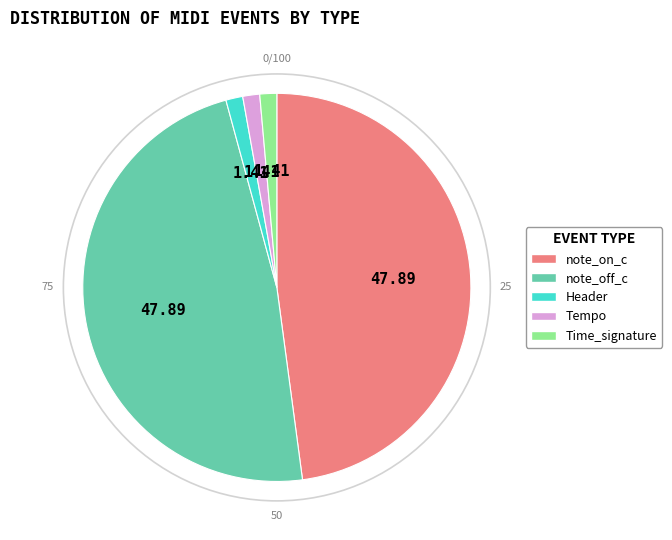

Combined, do Header and note_off_c account for over 50%?

No